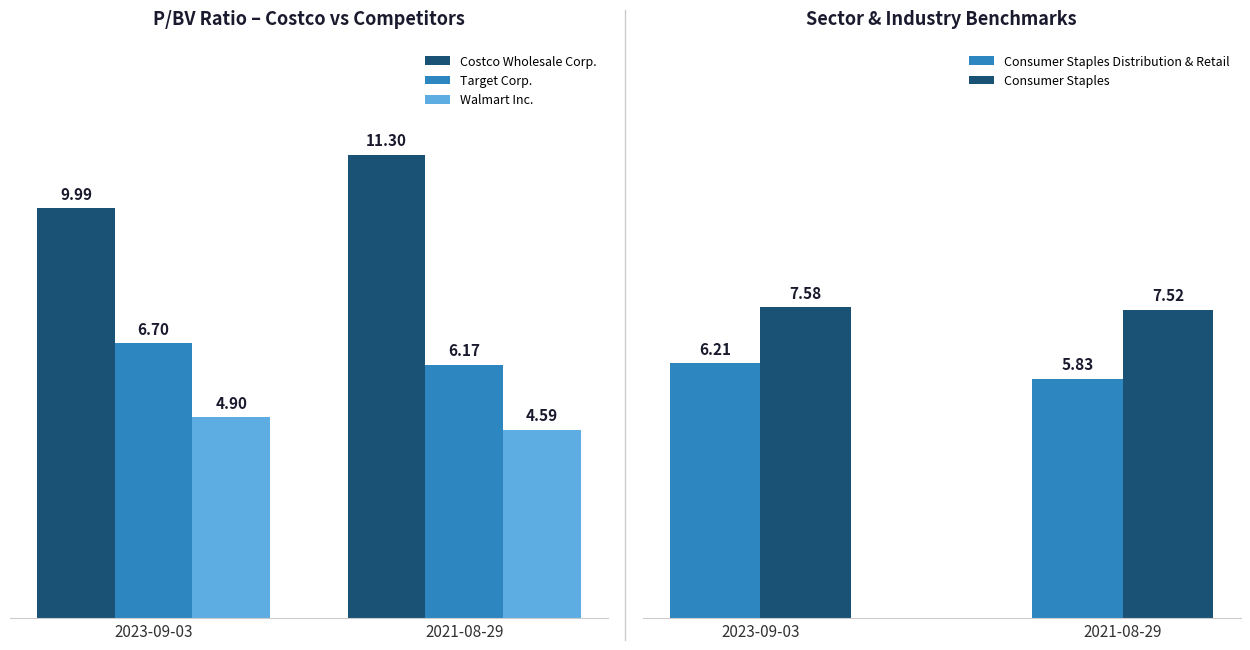

What is the sum of all Target Corp. values?

12.9